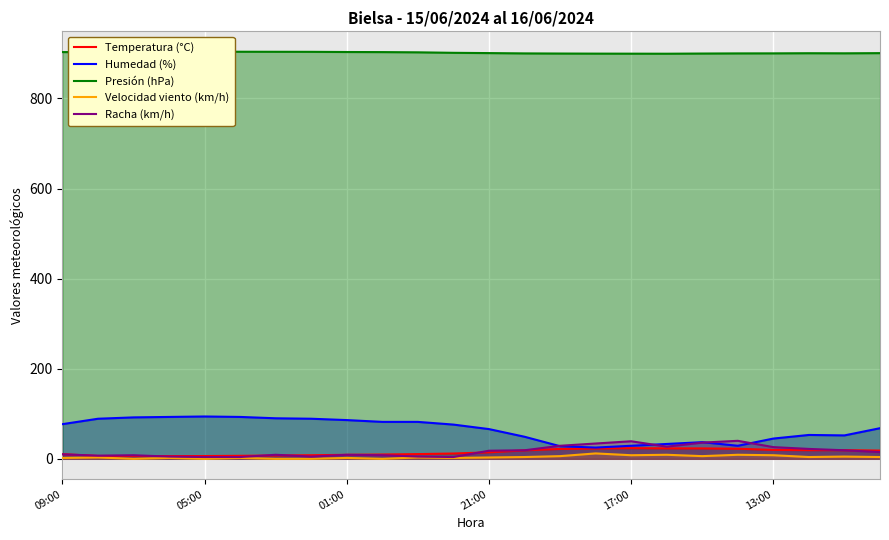

The Humedad (%) series shows 35.5 at 09:00. True or false?

False